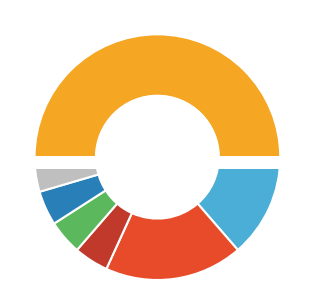

Approximately how many times larger is the value at NB compared to Open (MA)?

0.2